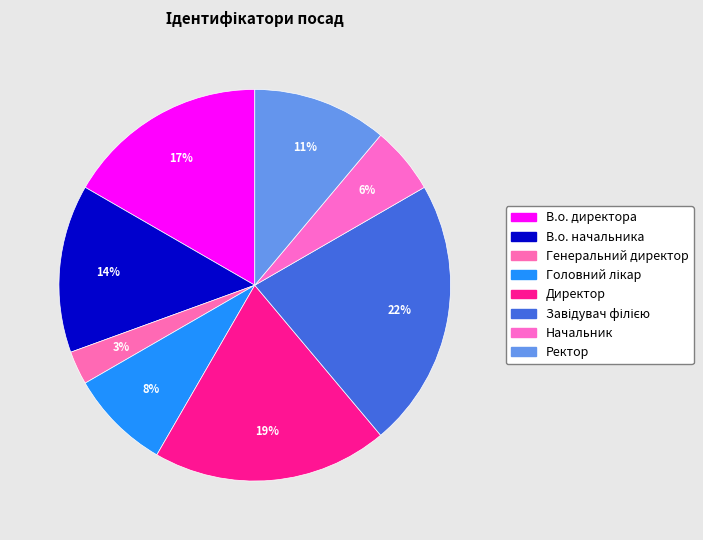

Rank the categories by value from highest to lowest.

Завідувач філією, Директор, В.о. директора, В.о. начальника, Ректор, Головний лікар, Начальник, Генеральний директор